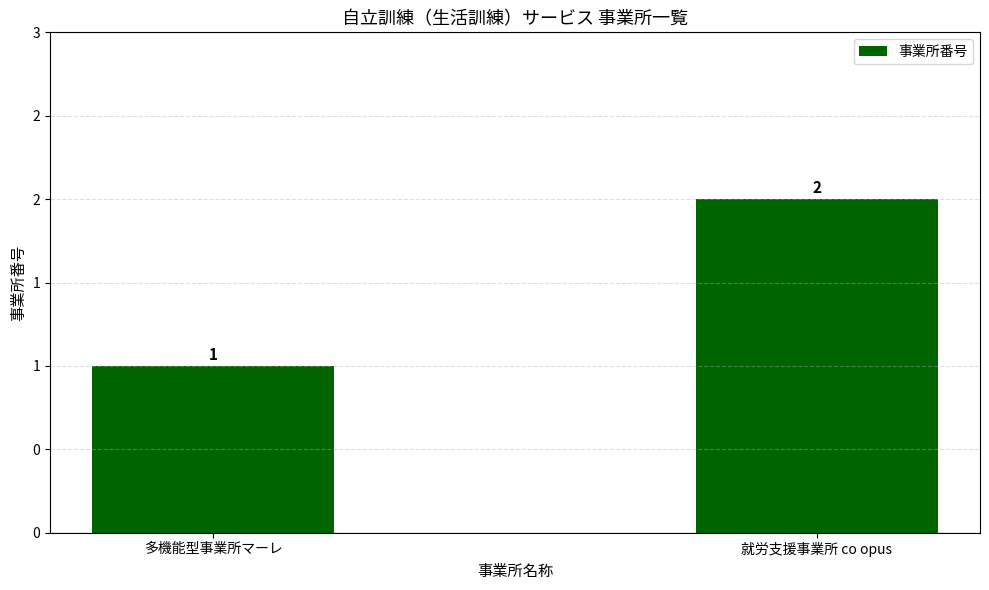

The value at 多機能型事業所マーレ is 1. True or false?

False